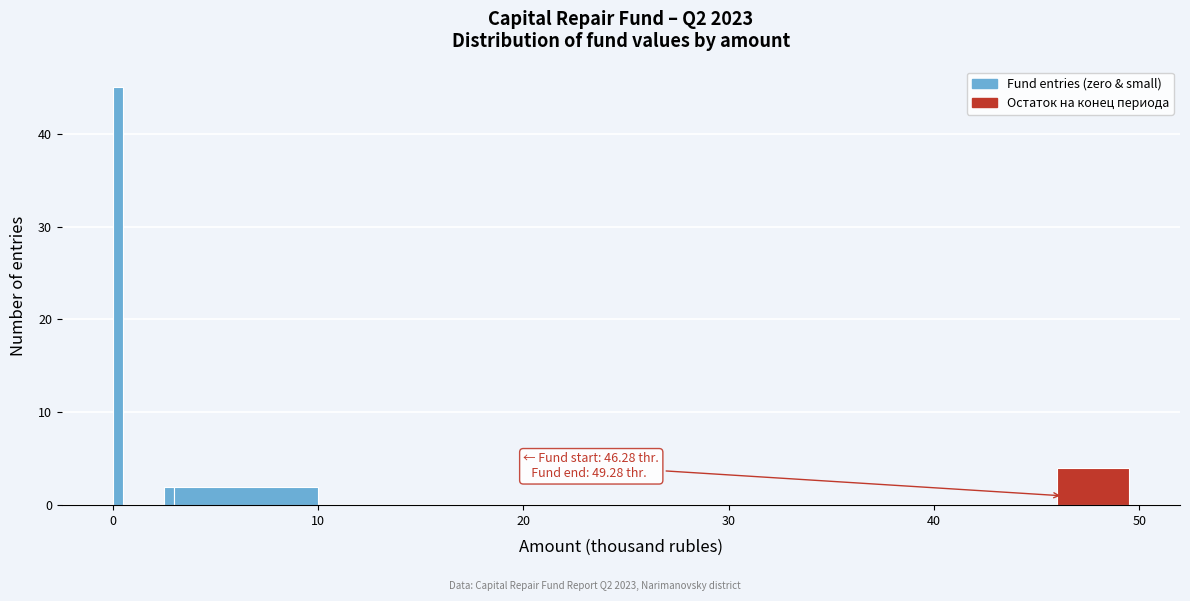

Around what value on the x-axis is the tallest bar? Give the approximate position of its centre, as read against the axis.

0